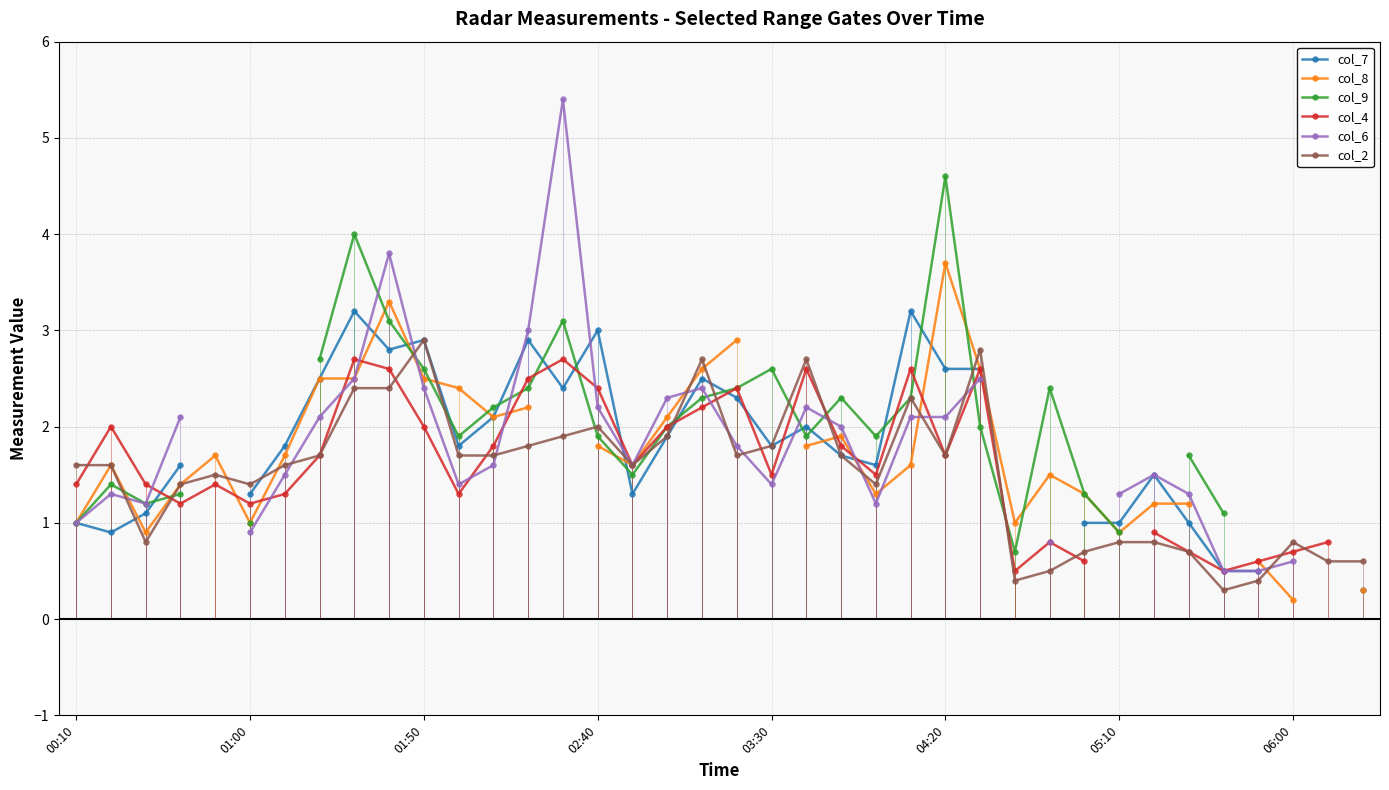

At which label does col_4 first exceed 1?

00:10